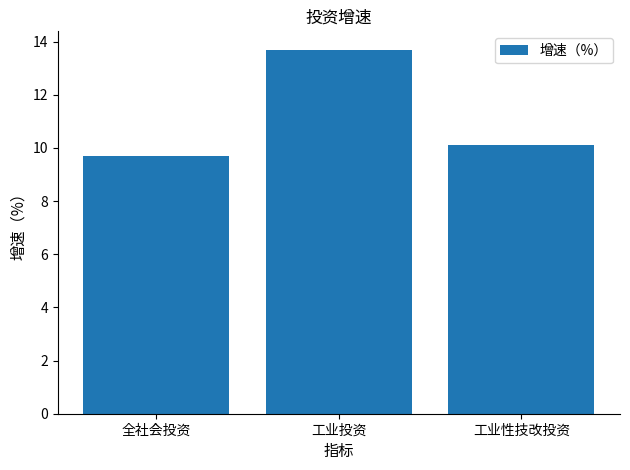

Count the number of data series in this chart.

1